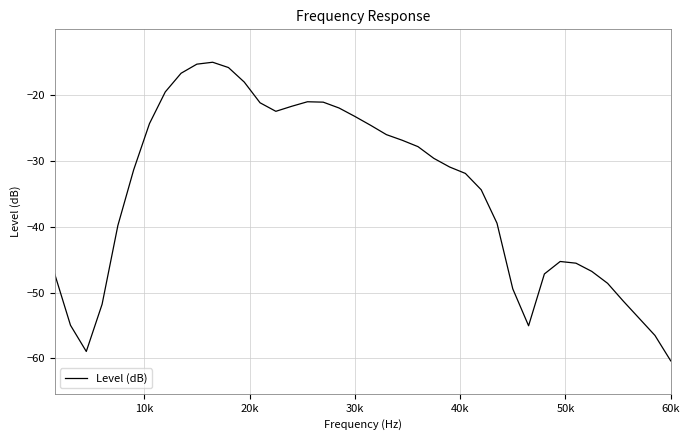

What is the greatest value displayed?

-15.0